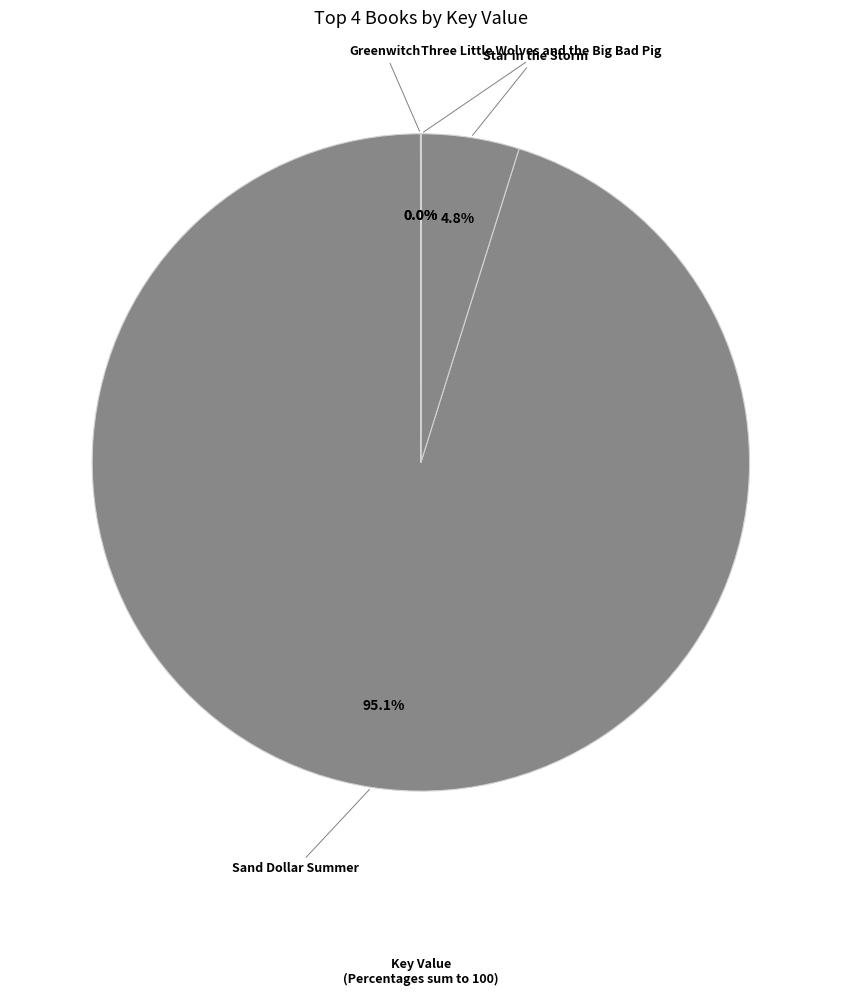

What is the largest slice in the pie chart?

Sand Dollar Summer